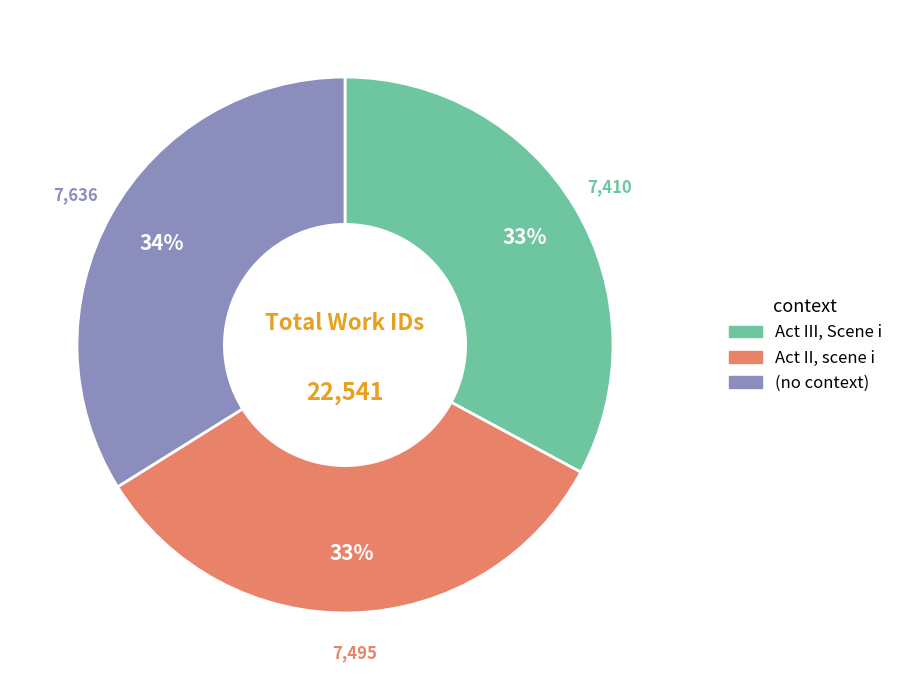

Does (no context) account for over 50% of the chart?

No